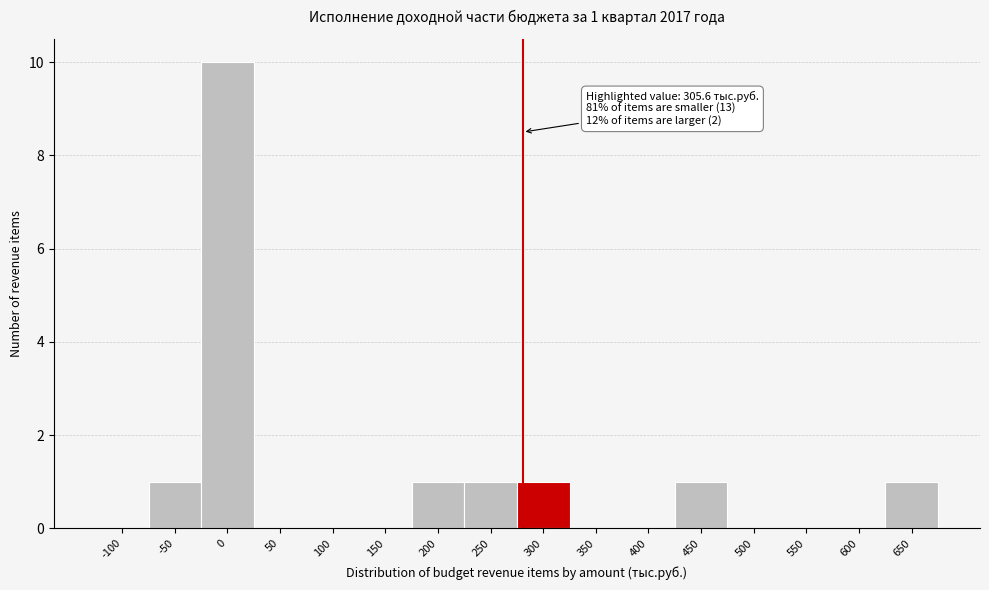

Reading right to left, list all the values displayed in this chart.

650=1	600=0	550=0	500=0	450=1	400=0	350=0	300=1	250=1	200=1	150=0	100=0	50=0	0=10	-50=1	-100=0